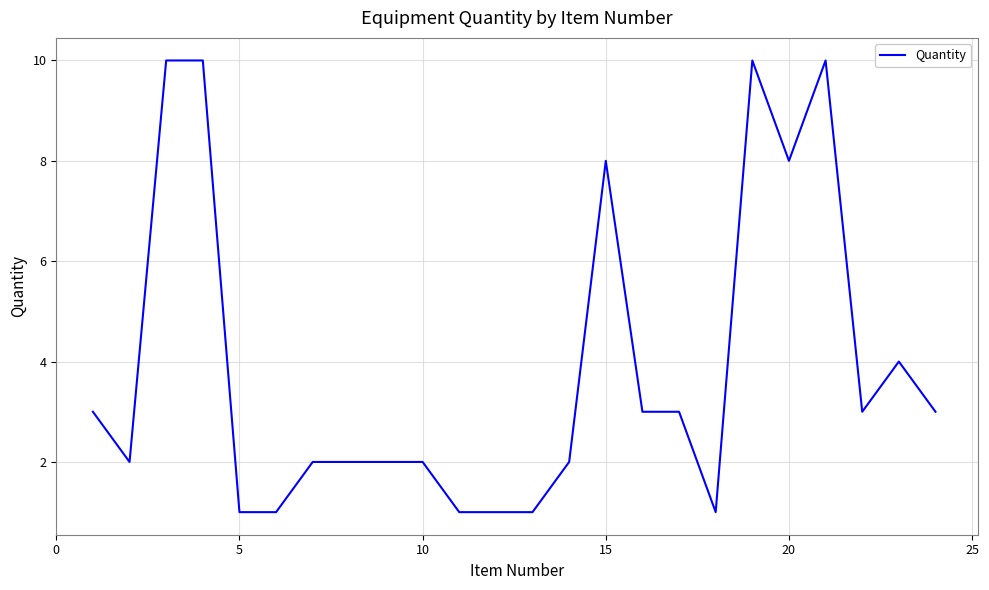

What is the difference between the maximum and minimum values?

9